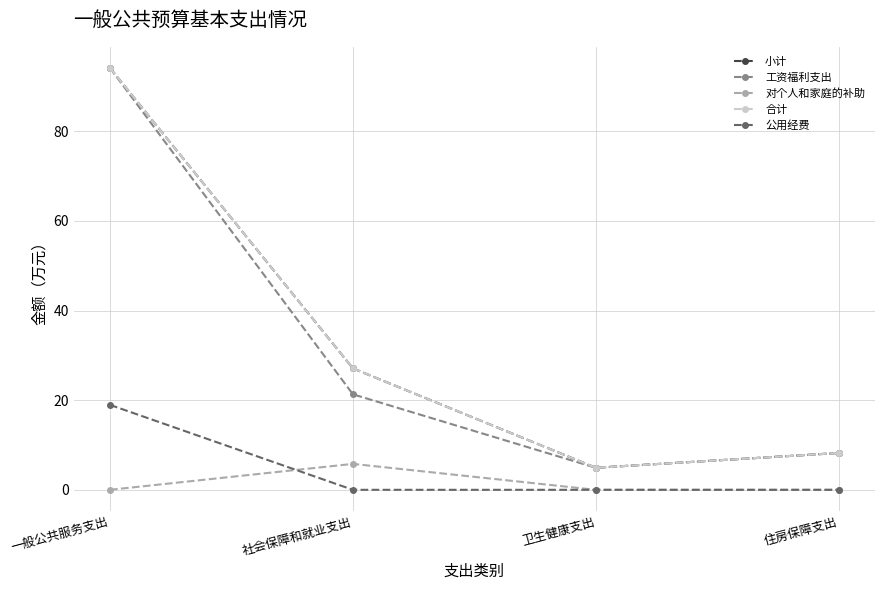

Which series changed the most between 一般公共服务支出 and 卫生健康支出?

小计